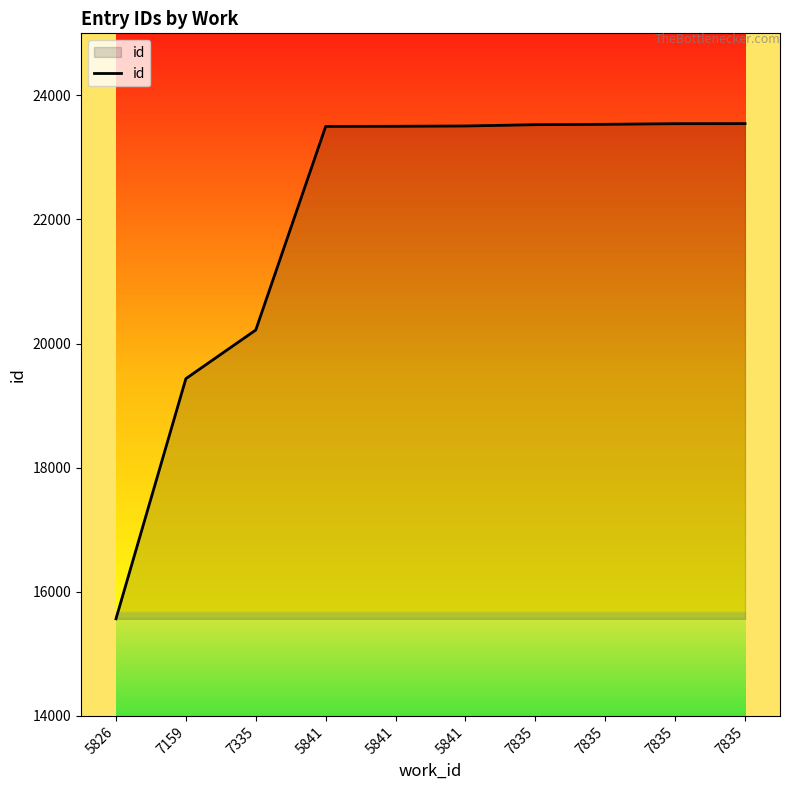

At which label does the data first exceed 23507?

7835